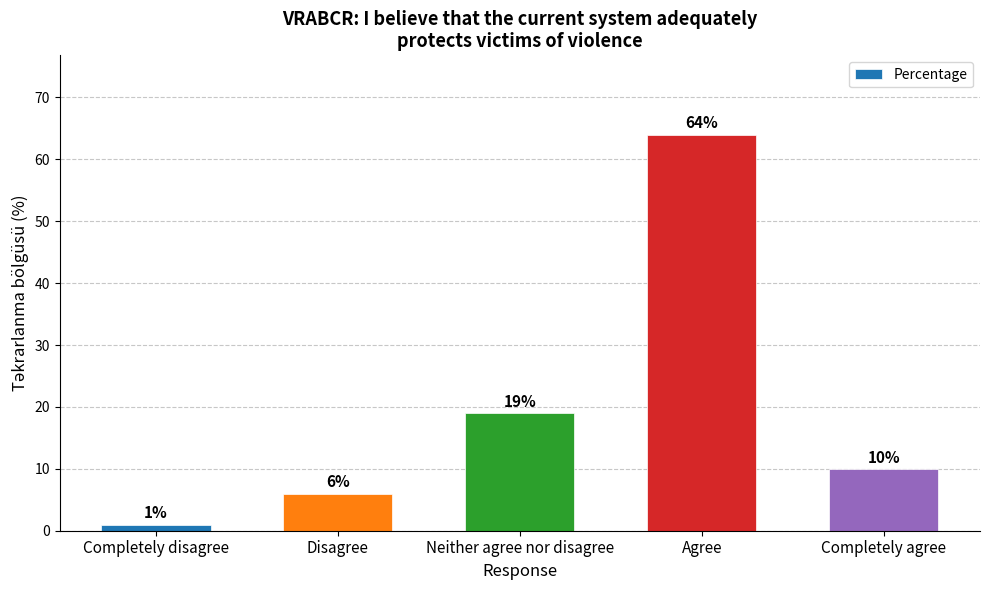

Which has a higher value, Disagree or Neither agree nor disagree?

Neither agree nor disagree